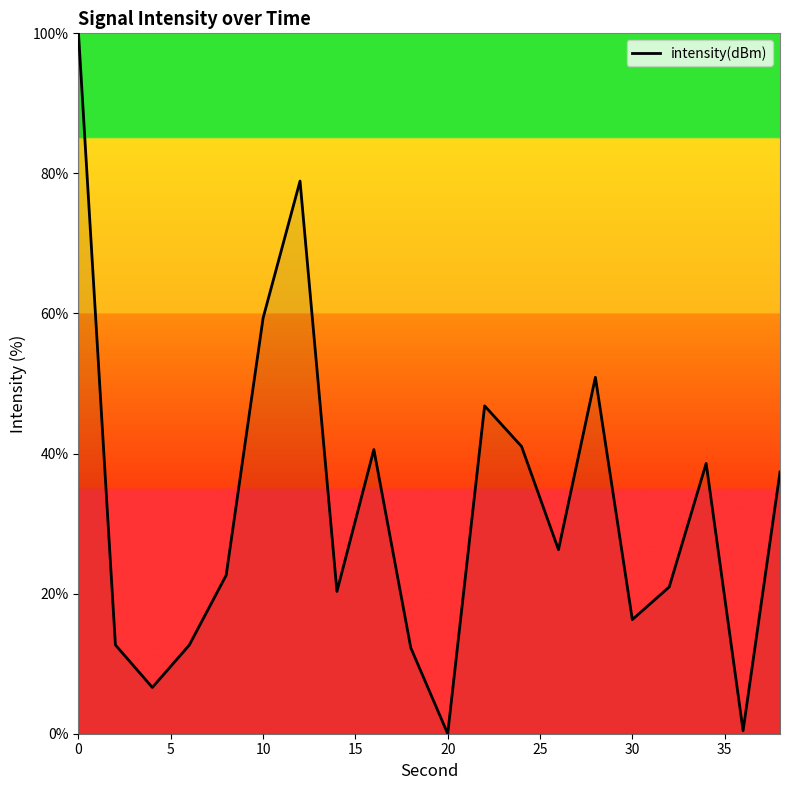

What is the greatest value displayed?

100.0